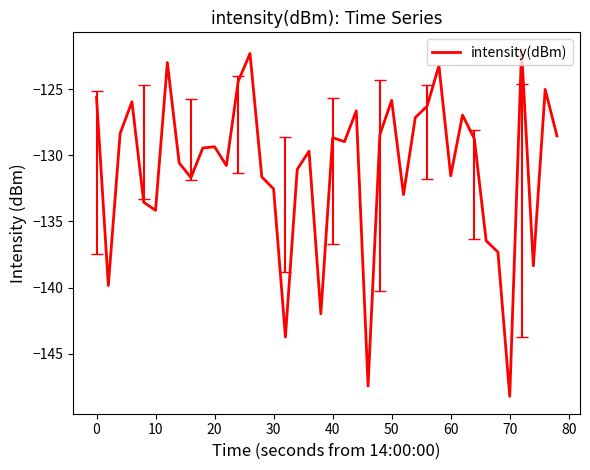

What is the greatest value displayed?

-122.0